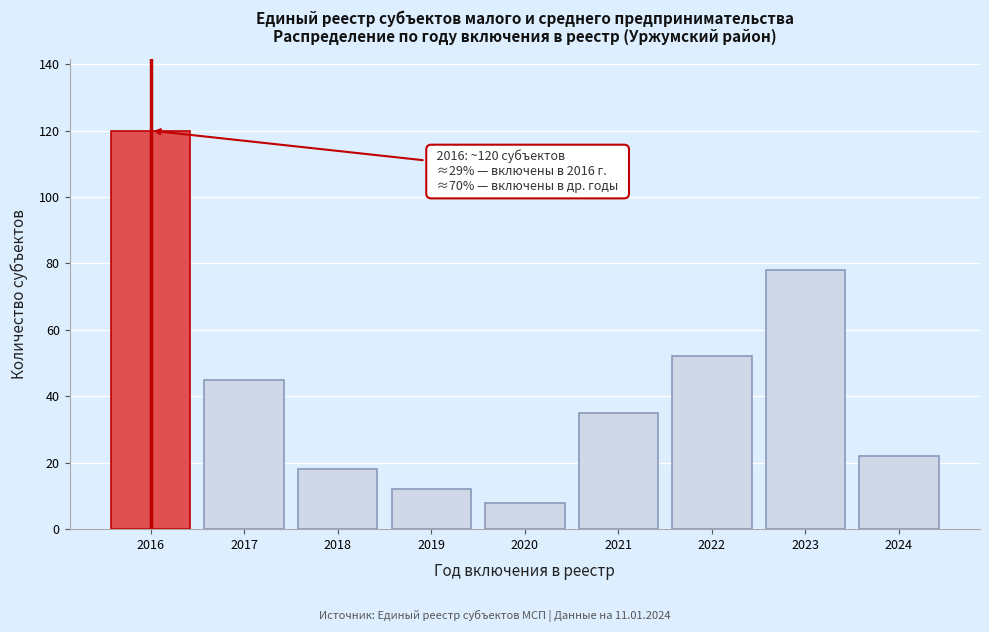

Reading right to left, list all the values displayed in this chart.

22	78	52	35	8	12	18	45	120